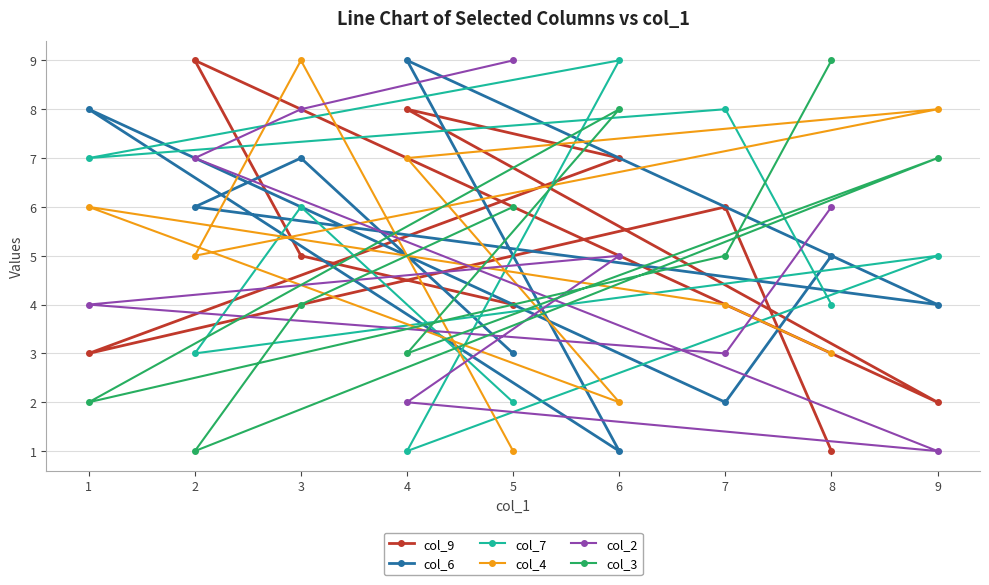

Rank the series by their maximum value, from lowest to highest.

col_9, col_6, col_7, col_4, col_2, col_3